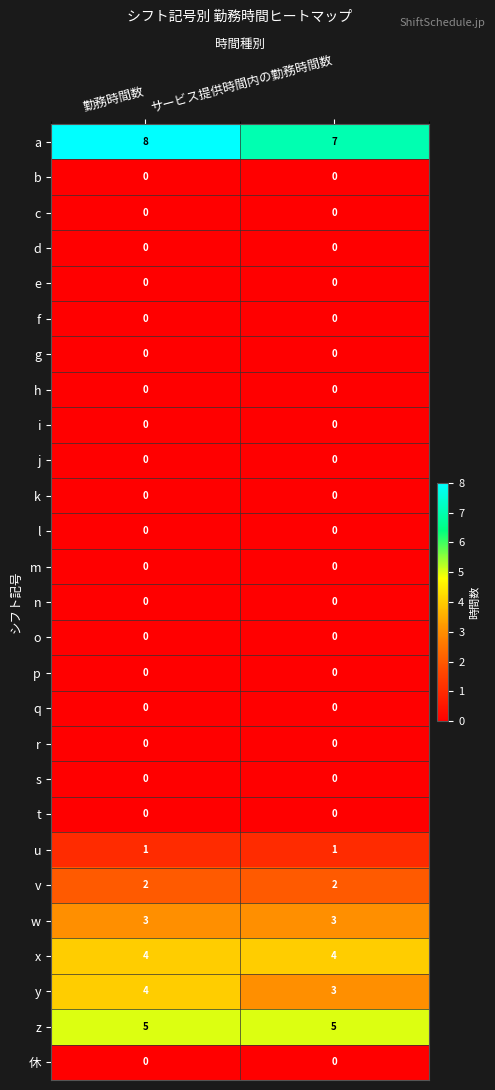

What is the difference between the highest and lowest values at 勤務時間数?

8